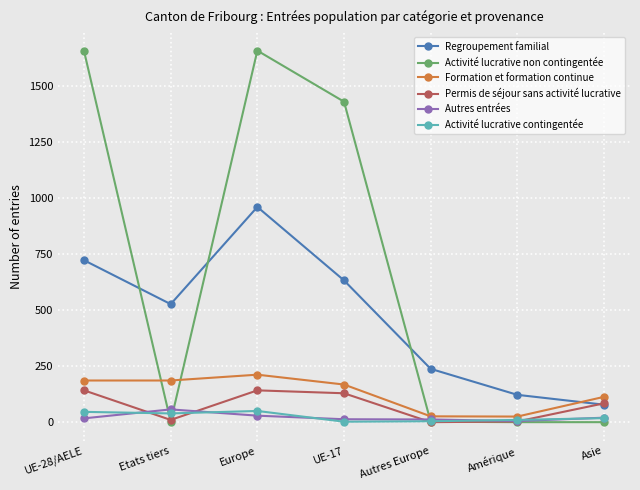

At which category does Autres entrées reach its first local peak?

Etats tiers